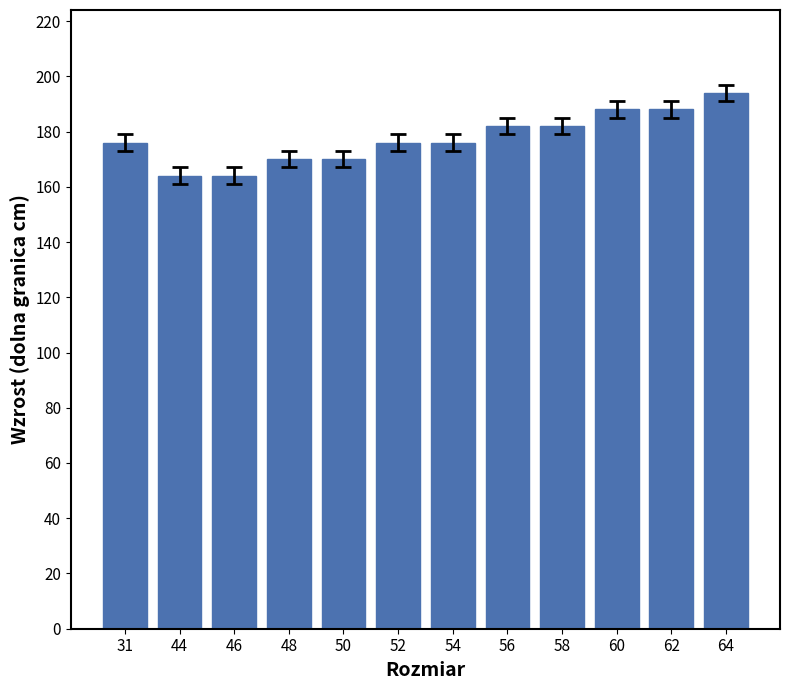

Reading right to left, list all the values displayed in this chart.

194	188	188	182	182	176	176	170	170	164	164	176